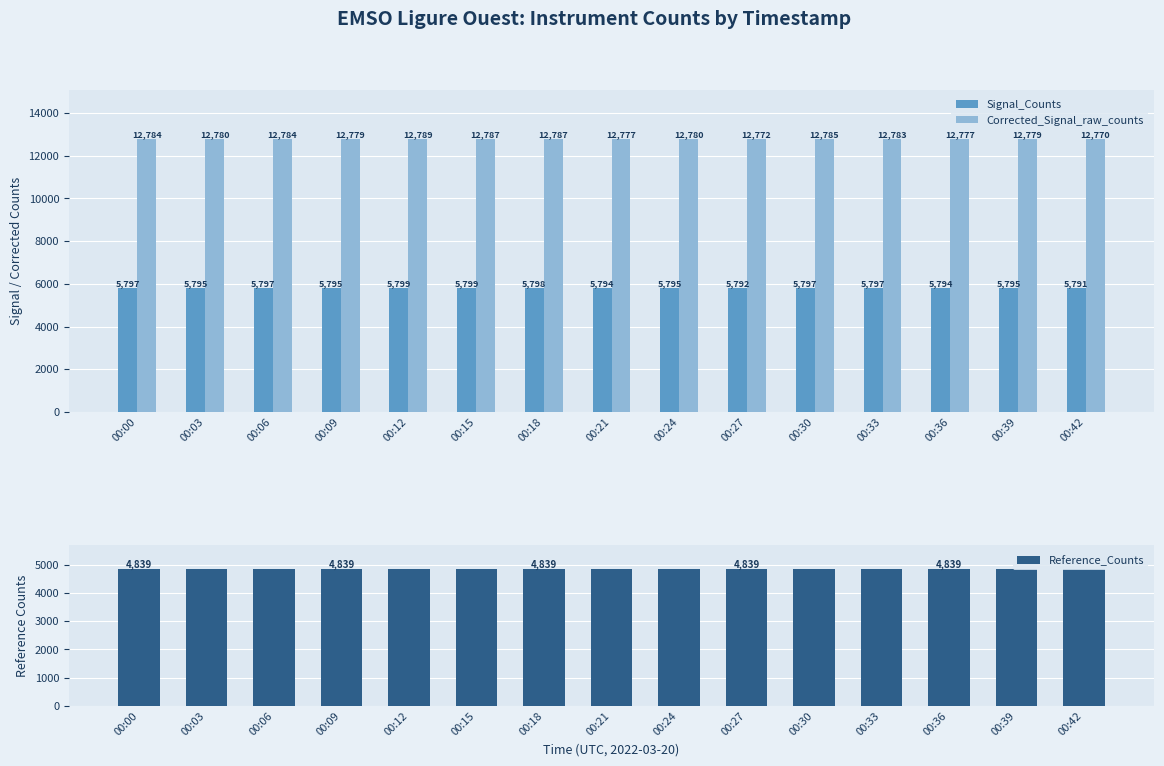

What is the value of the Signal_Counts bar at the 10th from the left?

5792